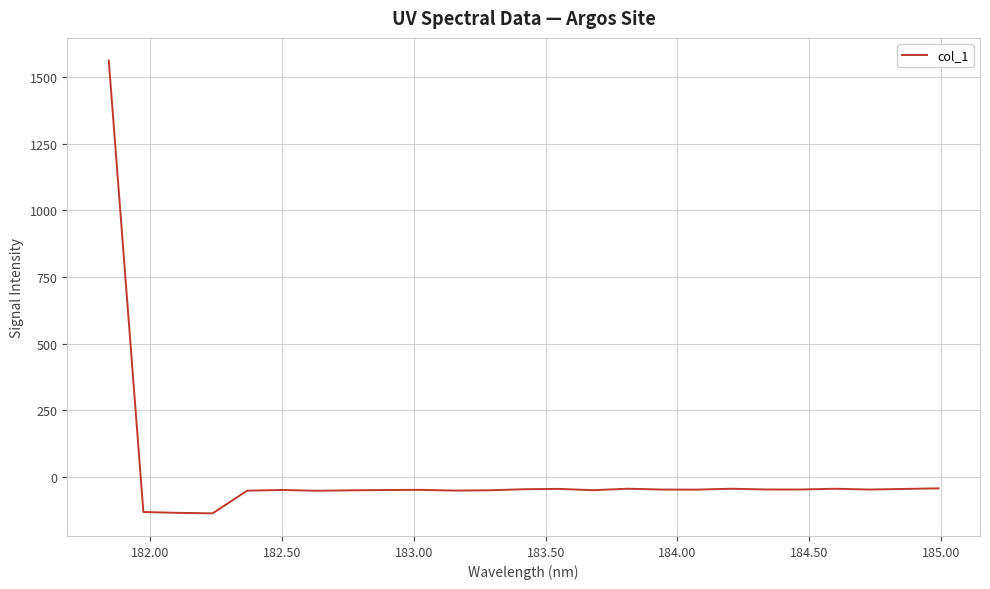

What is the greatest value displayed?

1562.9